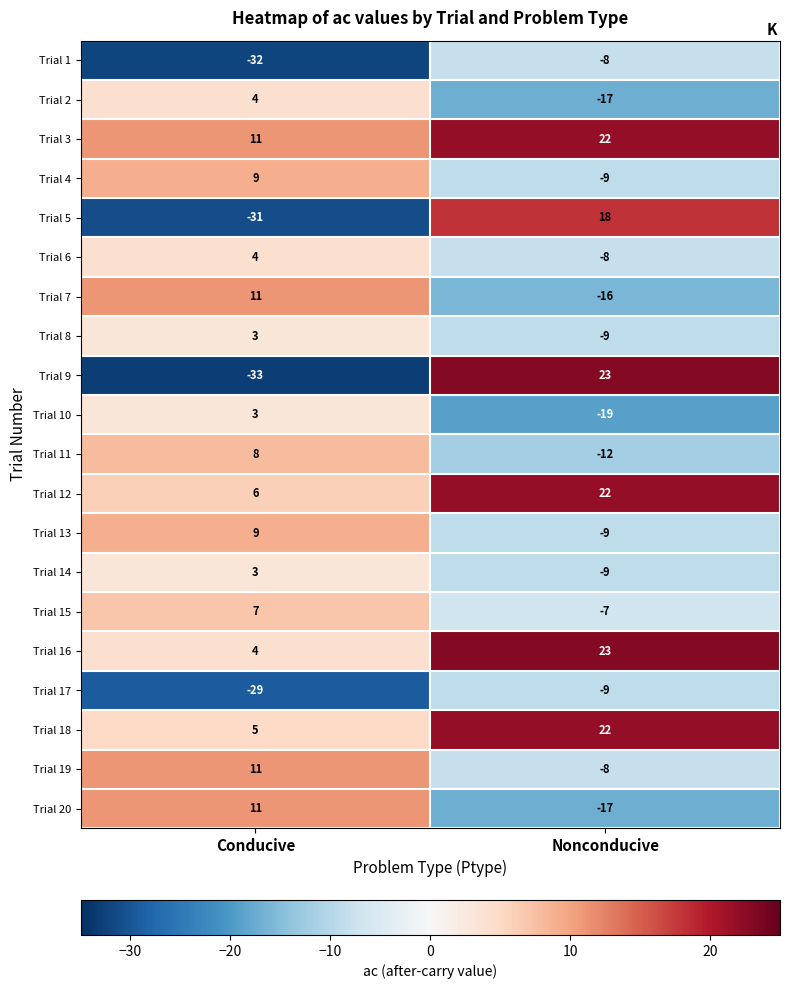

True or false: Trial 19 has a value of -8 at Nonconducive.

True